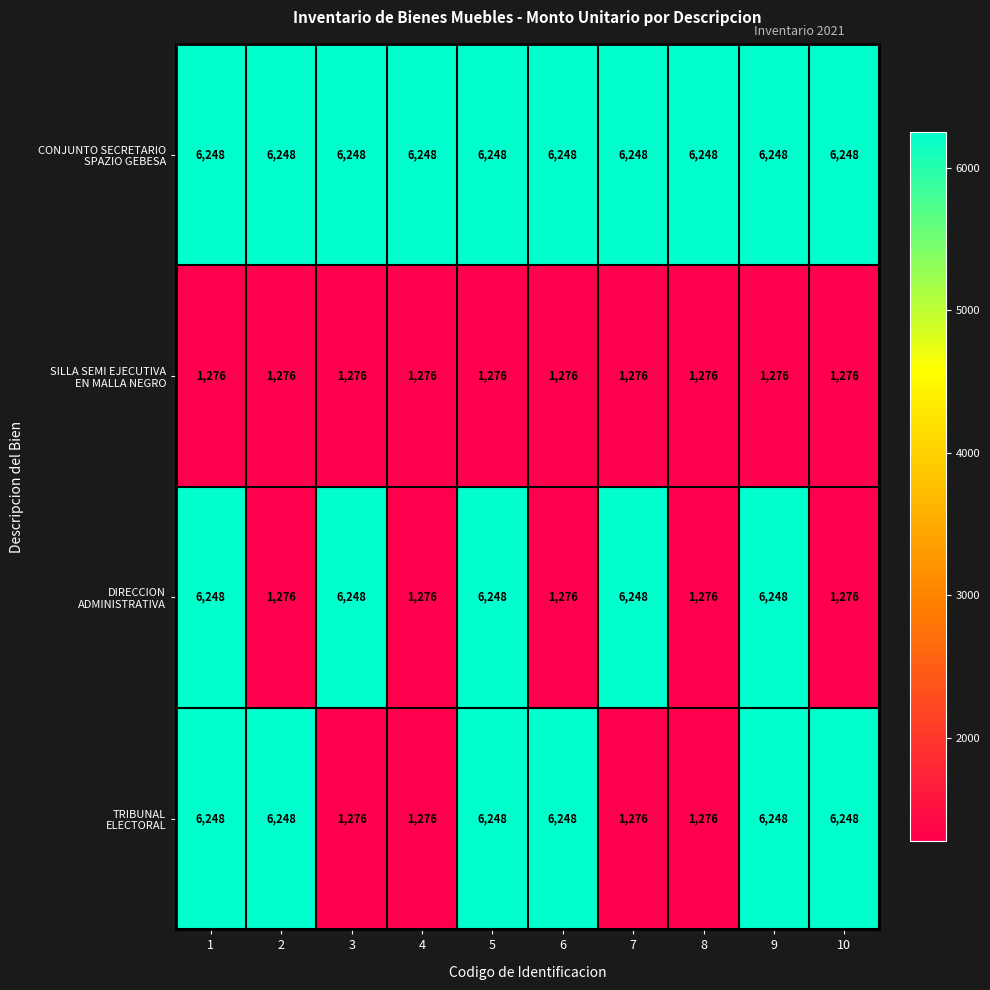

What is the spread (max minus min) of values at 2?

4972